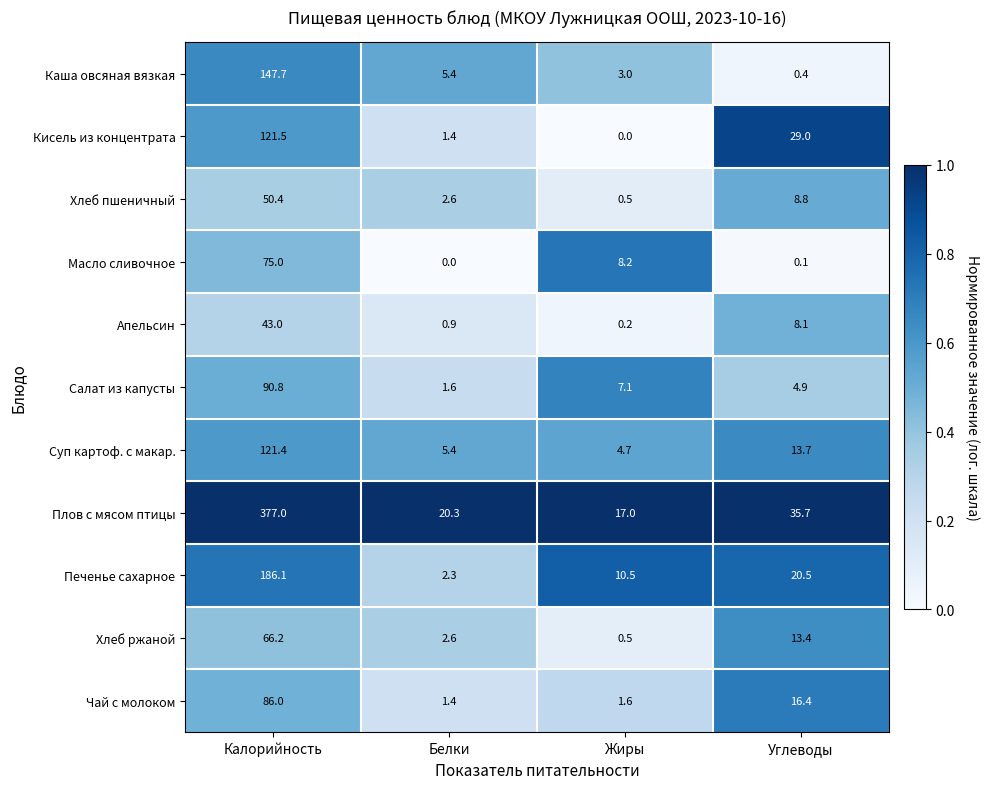

Rank the series by their maximum value, from highest to lowest.

Плов с мясом птицы, Печенье сахарное, Каша овсяная вязкая, Кисель из концентрата, Суп картоф. с макар., Салат из капусты, Чай с молоком, Масло сливочное, Хлеб ржаной, Хлеб пшеничный, Апельсин